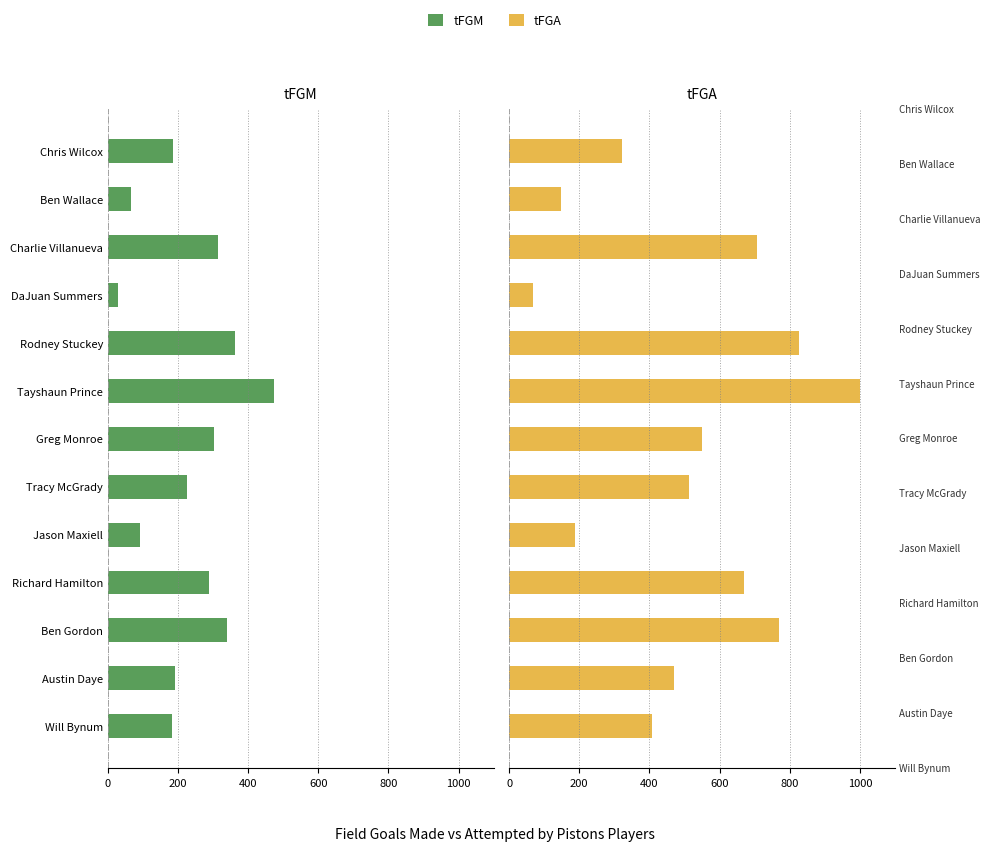

What is the difference between the maximum and minimum values in the tFGA series?

932